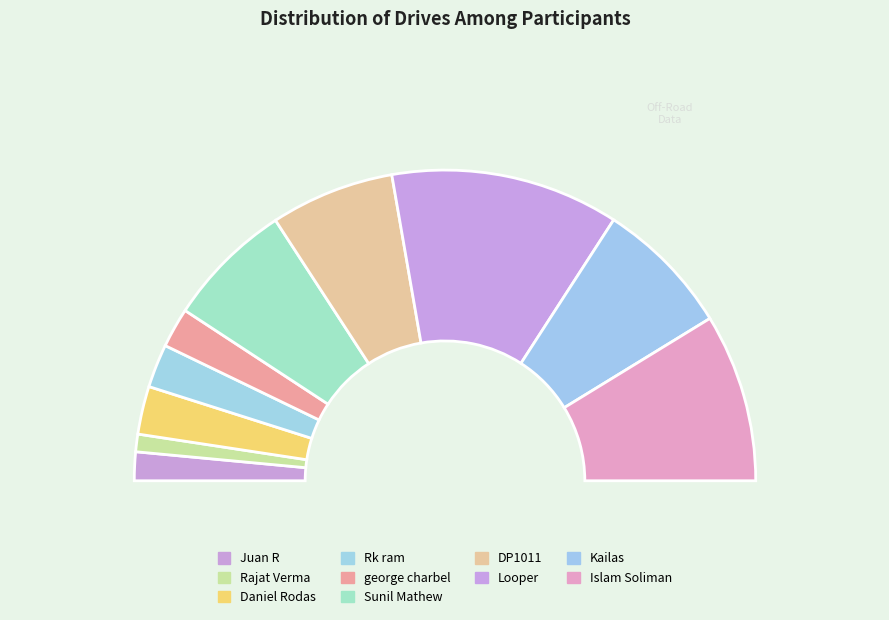

What is the change in value from Rk ram to Kailas?

+101